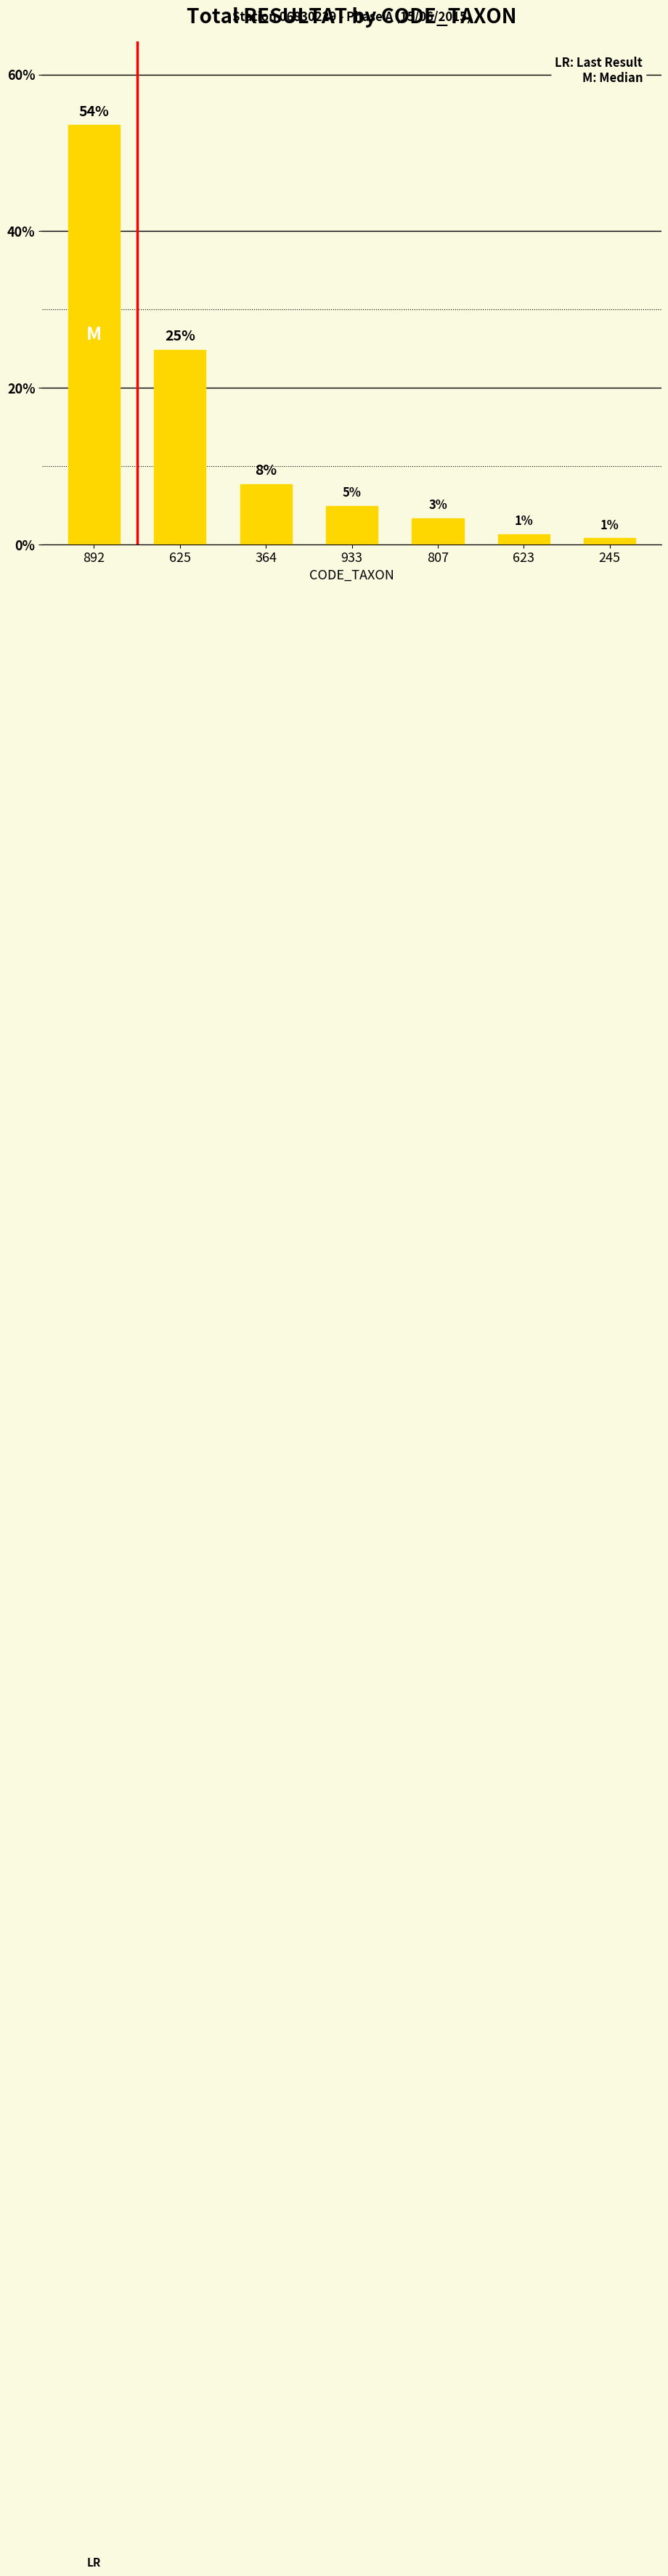

Reading right to left, what are all the values shown in this chart?

245=0.8	623=1.3	807=3.3	933=4.9	364=7.7	625=24.9	892=53.5